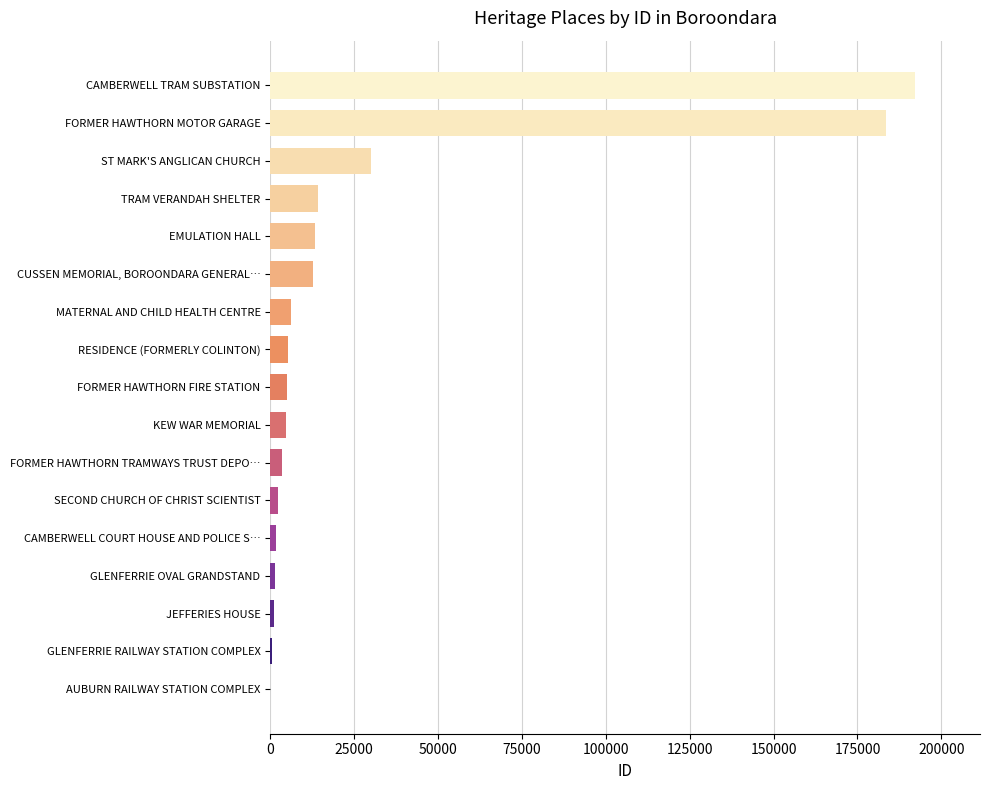

Is it true that the value at MATERNAL AND CHILD HEALTH CENTRE is 6051?

True